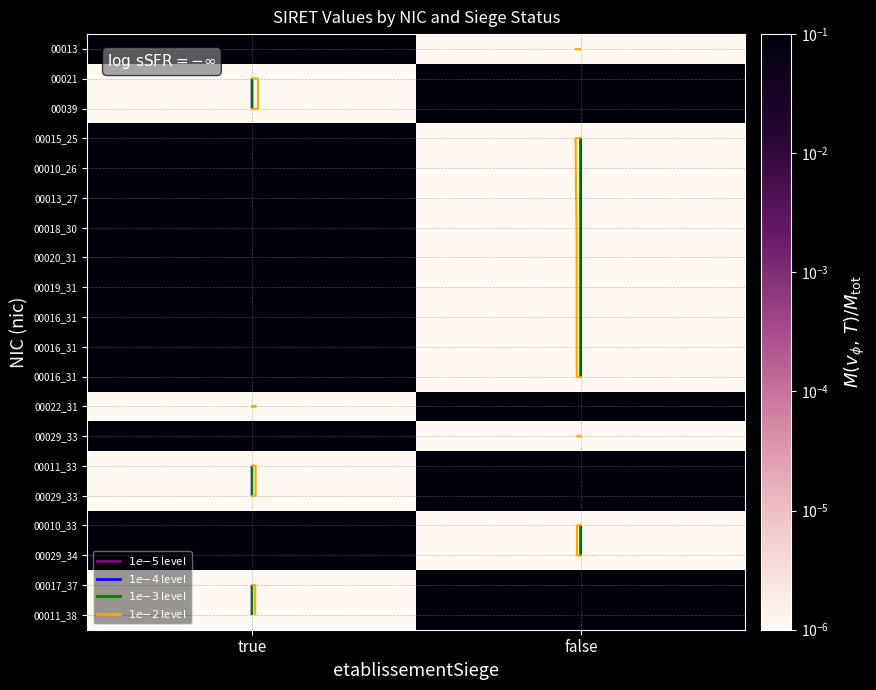

Between false and true, which is larger?

true